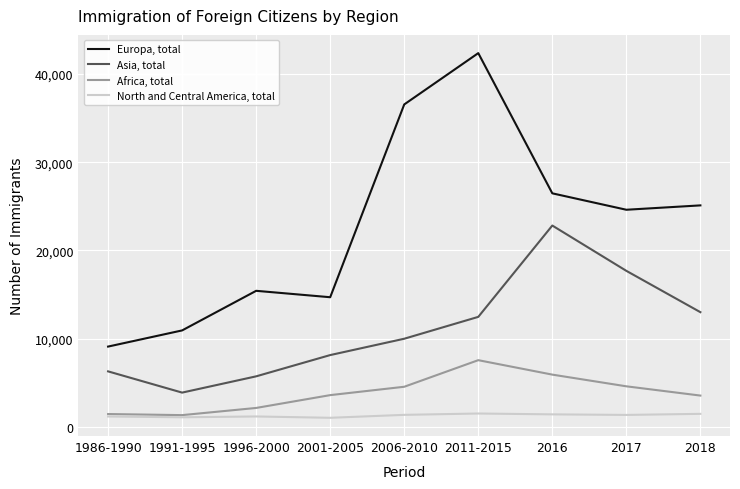

At which category is the sum across all series the highest?

2011-2015